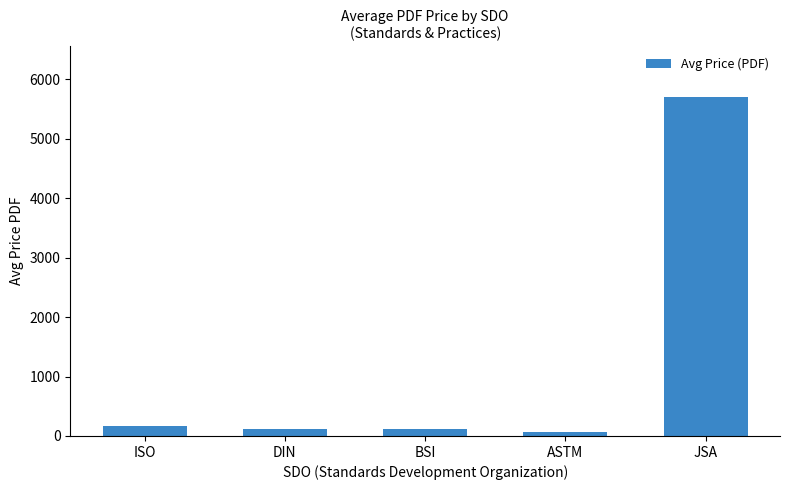

What is the change in value from DIN to ASTM?

-45.9